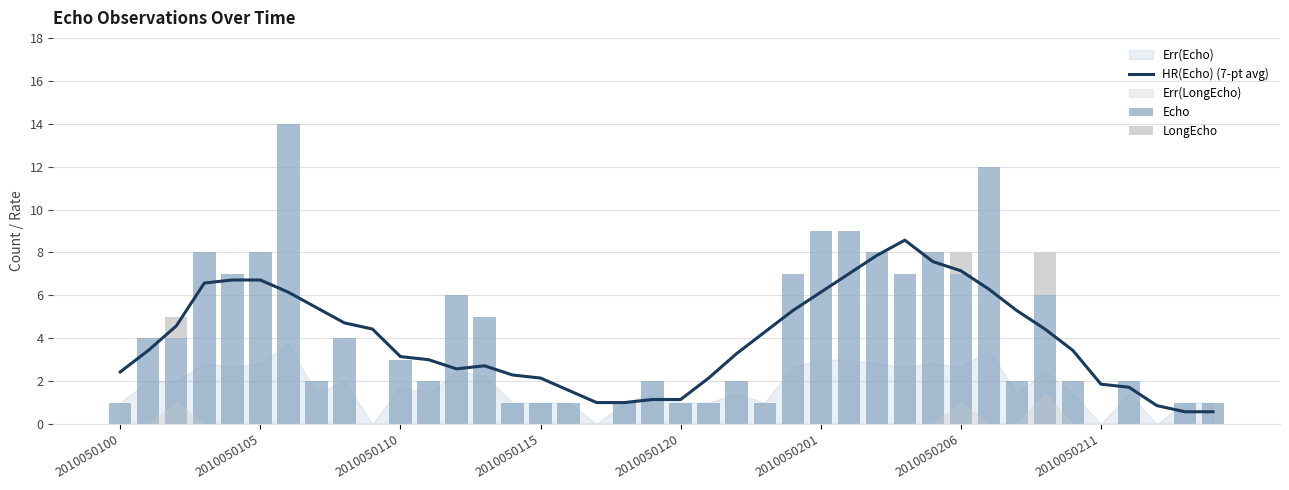

What is the highest value of the HR(Echo) (7-pt avg) series?

8.6